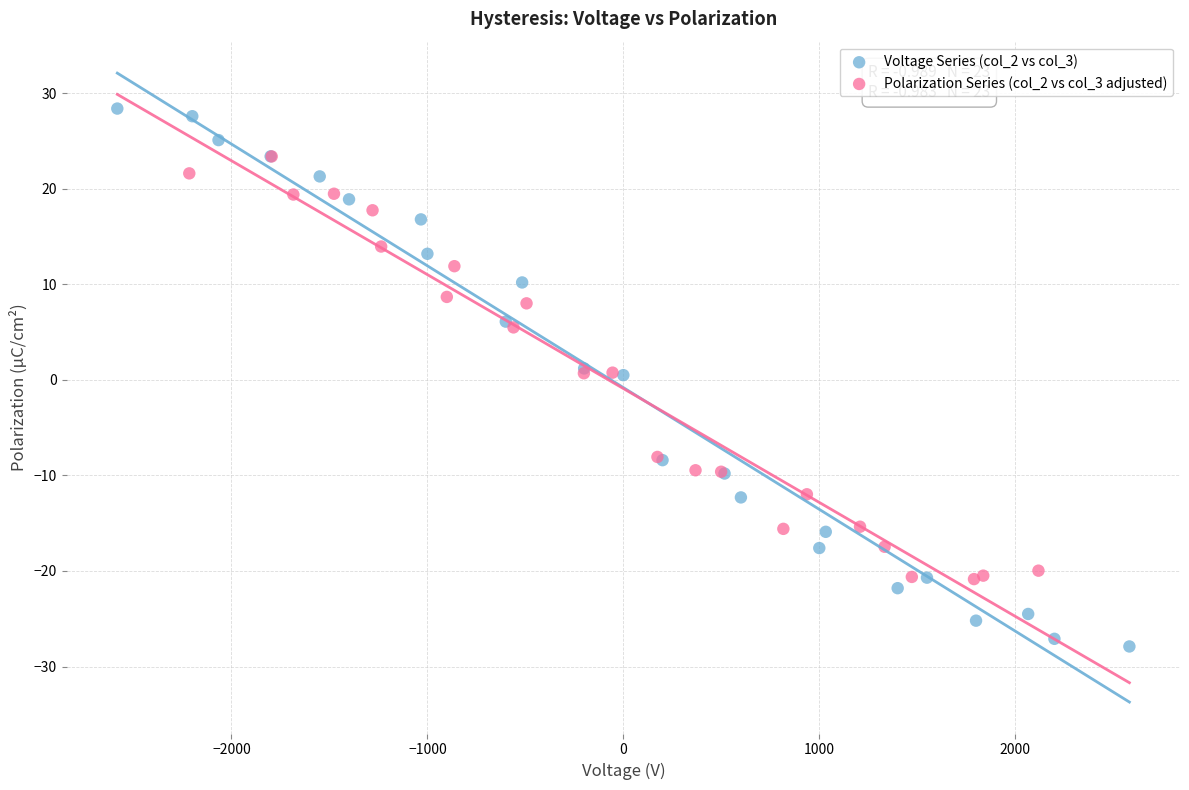

Which series has the widest spread of Y values?

Voltage Series (col_2 vs col_3)